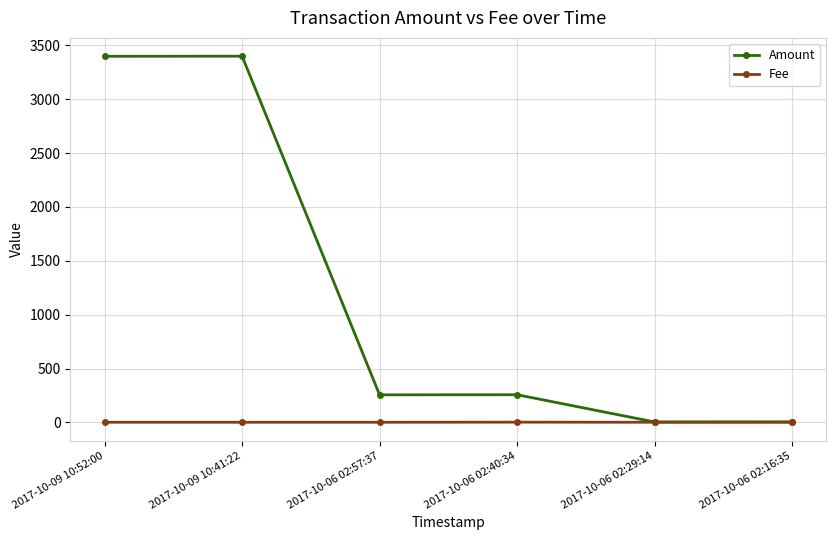

What is the average value of the Fee series?

1.2